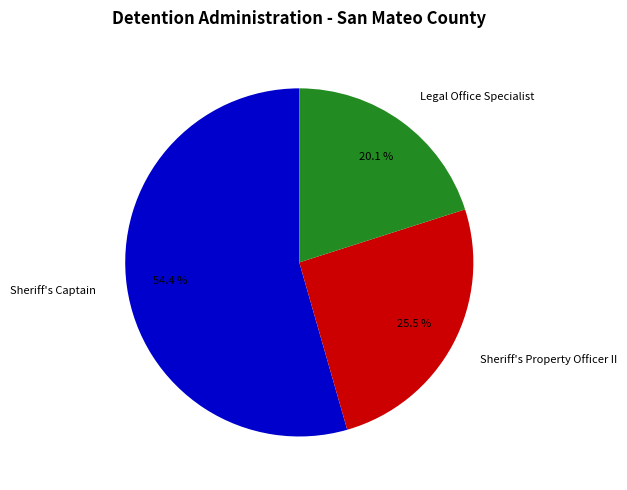

What percentage do Sheriff's Property Officer II and Sheriff's Captain together represent?

79.9%